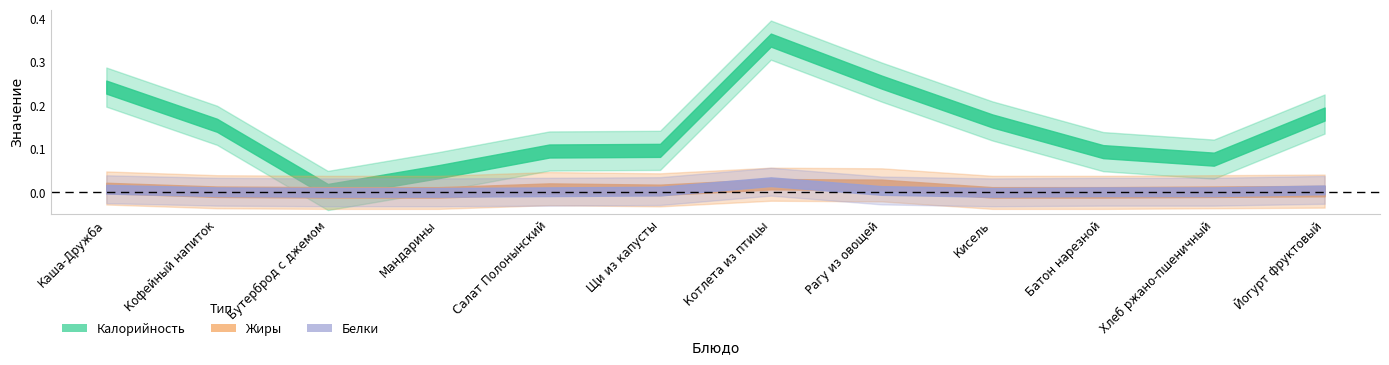

At which label is Жиры closest to 6?

Салат Полонынский